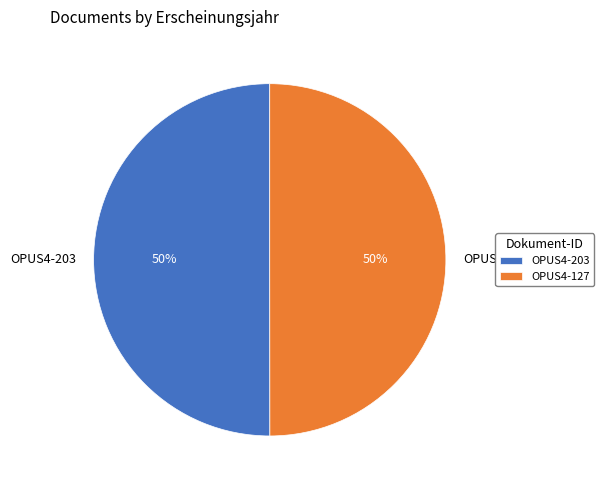

How many segments does this pie chart have?

2